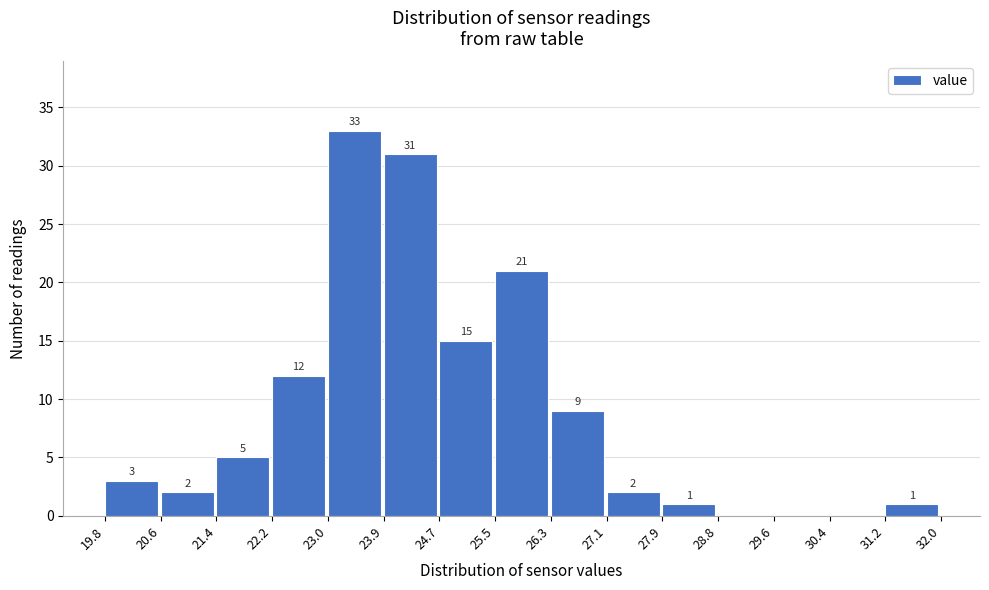

Over which range of the x-axis is the bar tallest?

23.0 to 23.9